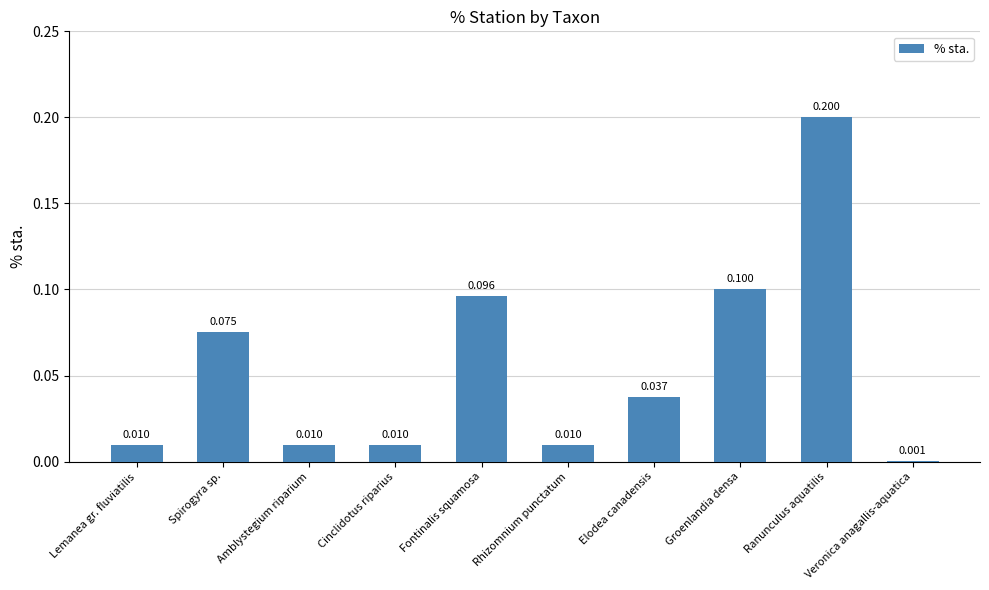

Which label corresponds to the largest value in the chart?

Ranunculus aquatilis